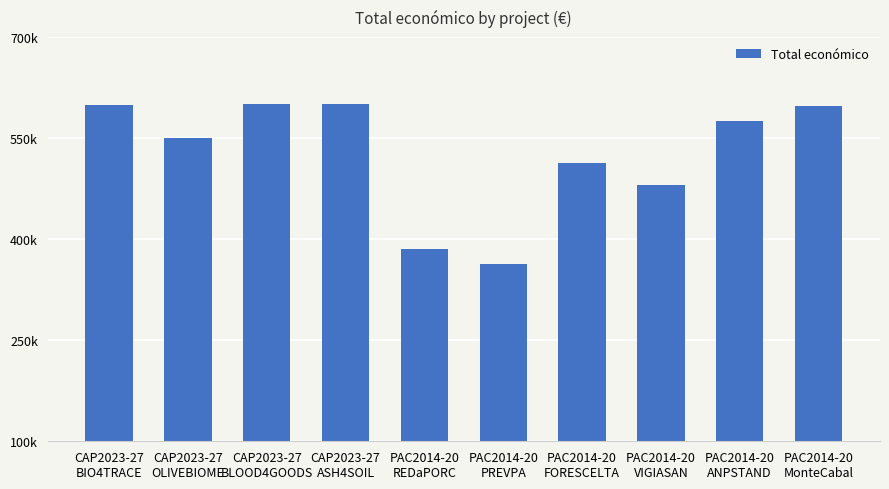

Which has a higher value, CAP2023-27
OLIVEBIOME or CAP2023-27
BLOOD4GOODS?

CAP2023-27
BLOOD4GOODS